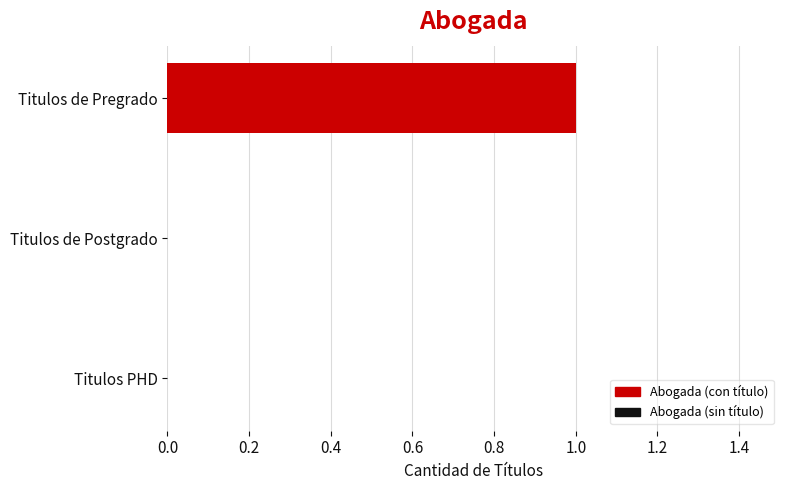

Which label corresponds to the largest value in the chart?

Titulos de Pregrado